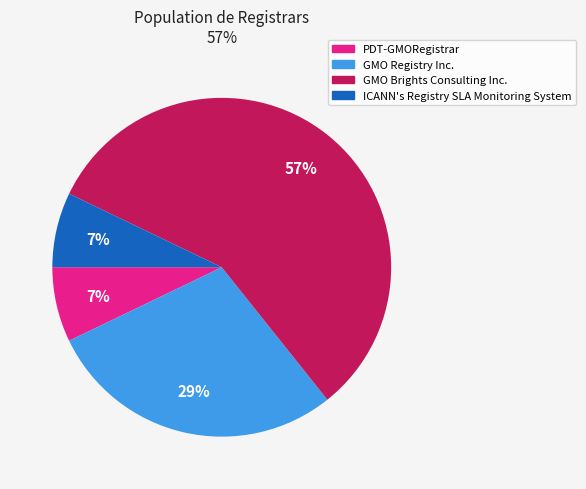

Which slice represents more than half of the pie?

GMO Brights Consulting Inc.